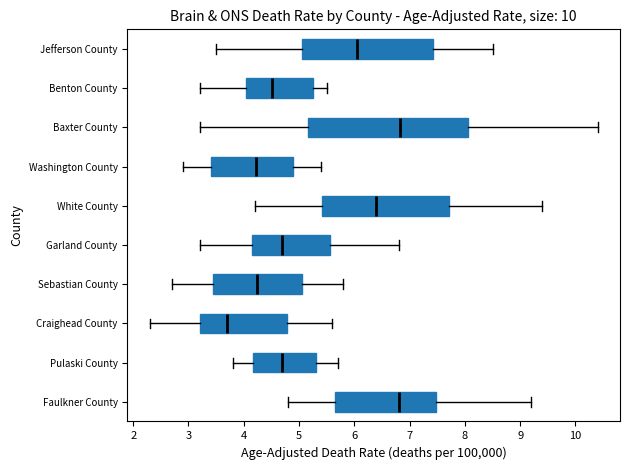

Reading bottom to top, read every box against the x-axis: the position of its median line, the range the box covers, and the ends of its whiskers. The values are not printed on the chart, so give them approximately, as read against the axis.

Faulkner County: median 6.8, box 5.6 to 7.5, whiskers 4.8 to 9.2
Pulaski County: median 4.7, box 4.2 to 5.3, whiskers 3.8 to 5.7
Craighead County: median 3.7, box 3.2 to 4.8, whiskers 2.3 to 5.6
Sebastian County: median 4.2, box 3.4 to 5.1, whiskers 2.7 to 5.8
Garland County: median 4.7, box 4.2 to 5.6, whiskers 3.2 to 6.8
White County: median 6.4, box 5.4 to 7.7, whiskers 4.2 to 9.4
Washington County: median 4.2, box 3.4 to 4.9, whiskers 2.9 to 5.4
Baxter County: median 6.8, box 5.2 to 8.1, whiskers 3.2 to 10.4
Benton County: median 4.5, box 4.0 to 5.3, whiskers 3.2 to 5.5
Jefferson County: median 6.1, box 5.1 to 7.4, whiskers 3.5 to 8.5